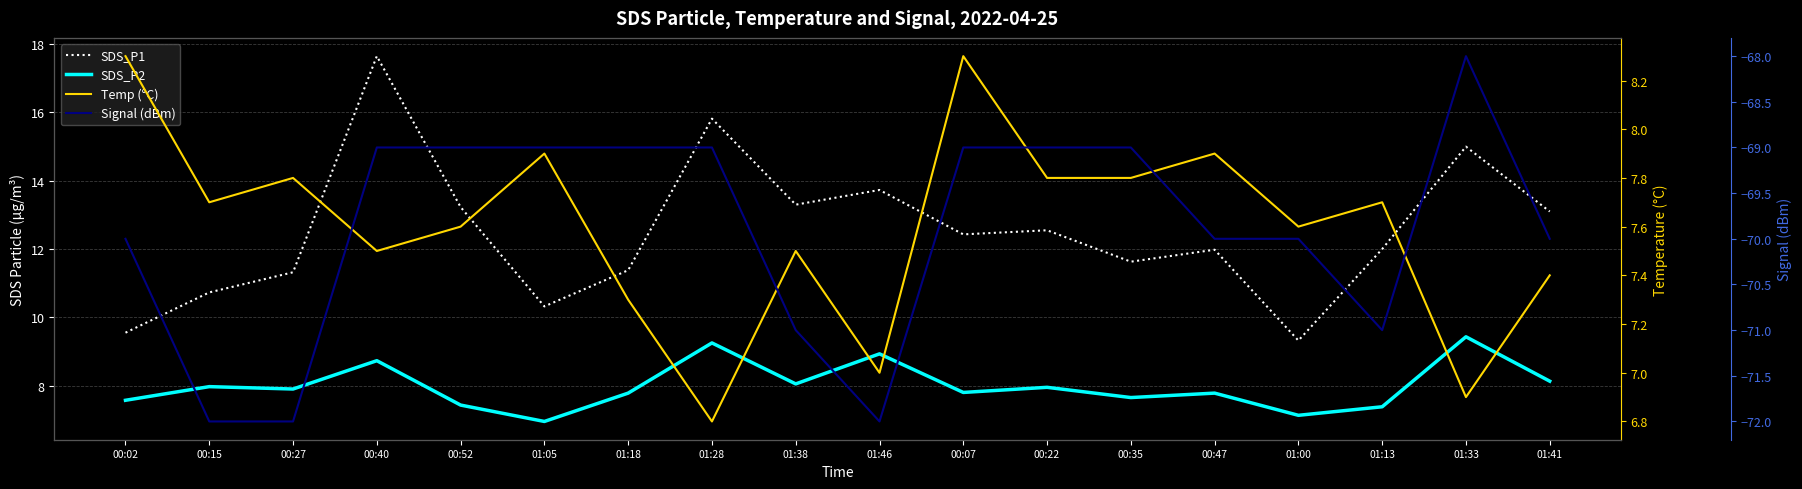

Reading left to right, extract all data points from this chart.

SDS_P1: 9.6	10.7	11.3	17.6	13.2	10.3	11.4	15.8	13.3	13.7	12.4	12.6	11.6	12.0	9.3	12.0	15.0	13.1
SDS_P2: 7.6	8.0	7.9	8.7	7.4	7.0	7.8	9.2	8.1	8.9	7.8	8.0	7.7	7.8	7.1	7.4	9.4	8.1
Temp (°C): 8.3	7.7	7.8	7.5	7.6	7.9	7.3	6.8	7.5	7.0	8.3	7.8	7.8	7.9	7.6	7.7	6.9	7.4
Signal (dBm): -70.0	-72.0	-72.0	-69.0	-69.0	-69.0	-69.0	-69.0	-71.0	-72.0	-69.0	-69.0	-69.0	-70.0	-70.0	-71.0	-68.0	-70.0